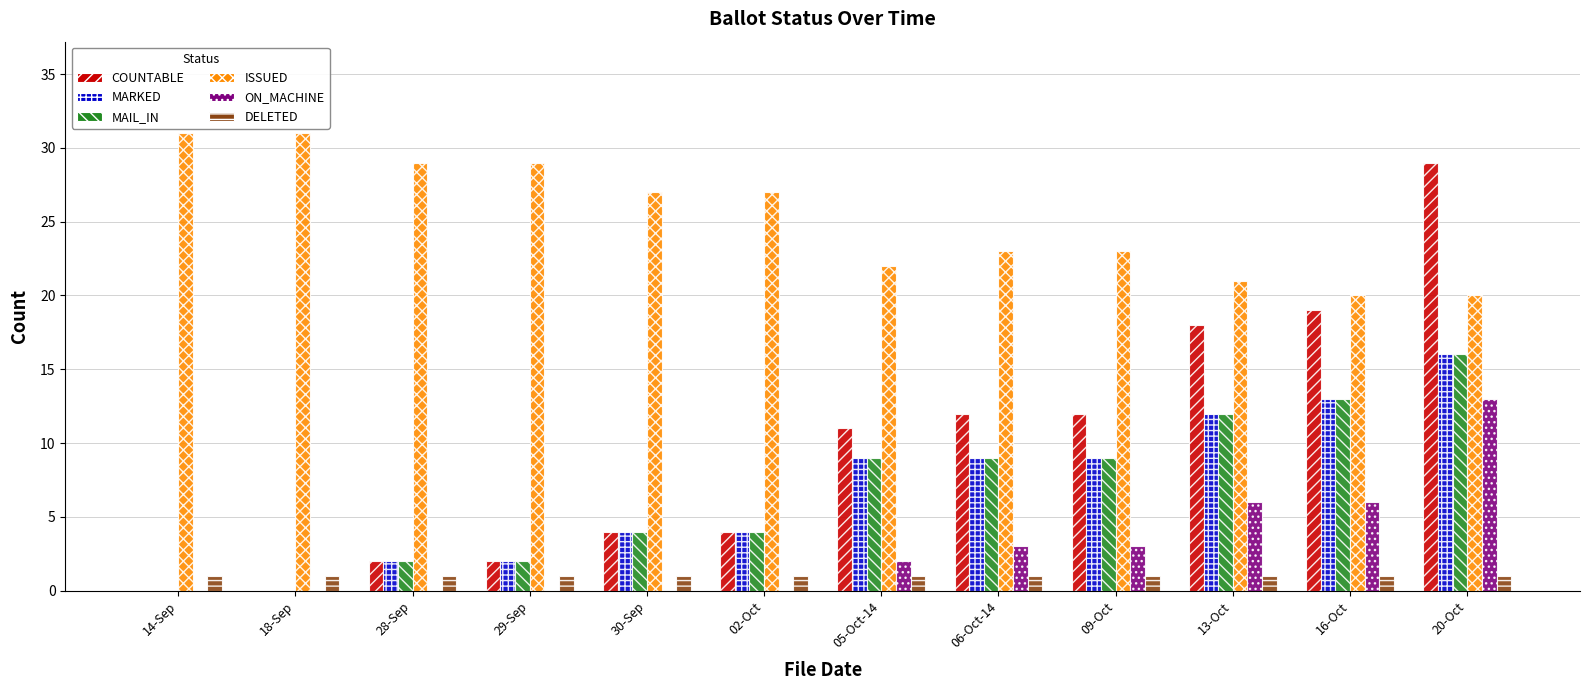

Between 18-Sep and 13-Oct, which series saw the biggest shift?

COUNTABLE